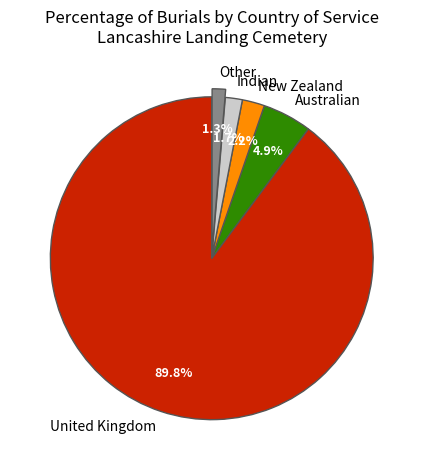

Combined, do New Zealand and Australian account for over 50%?

No